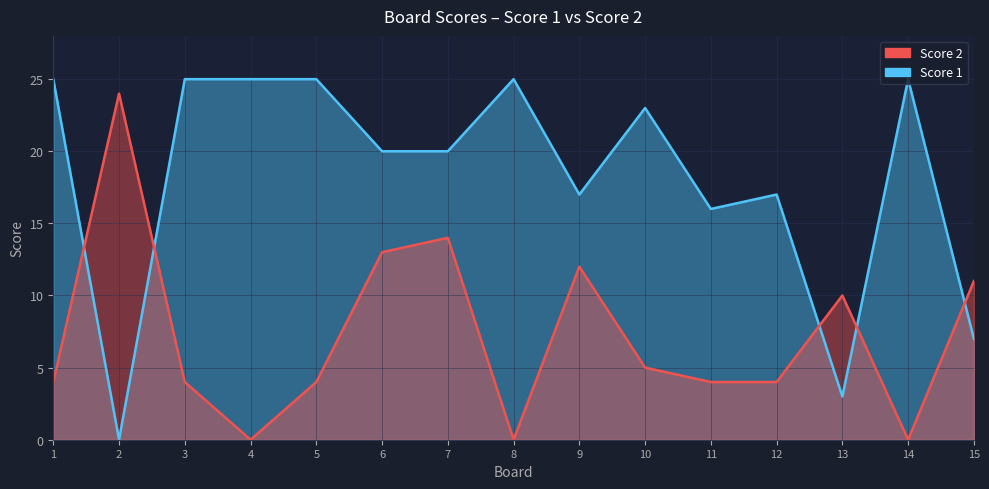

How many intersections are there between Score 2 and Score 1?

5